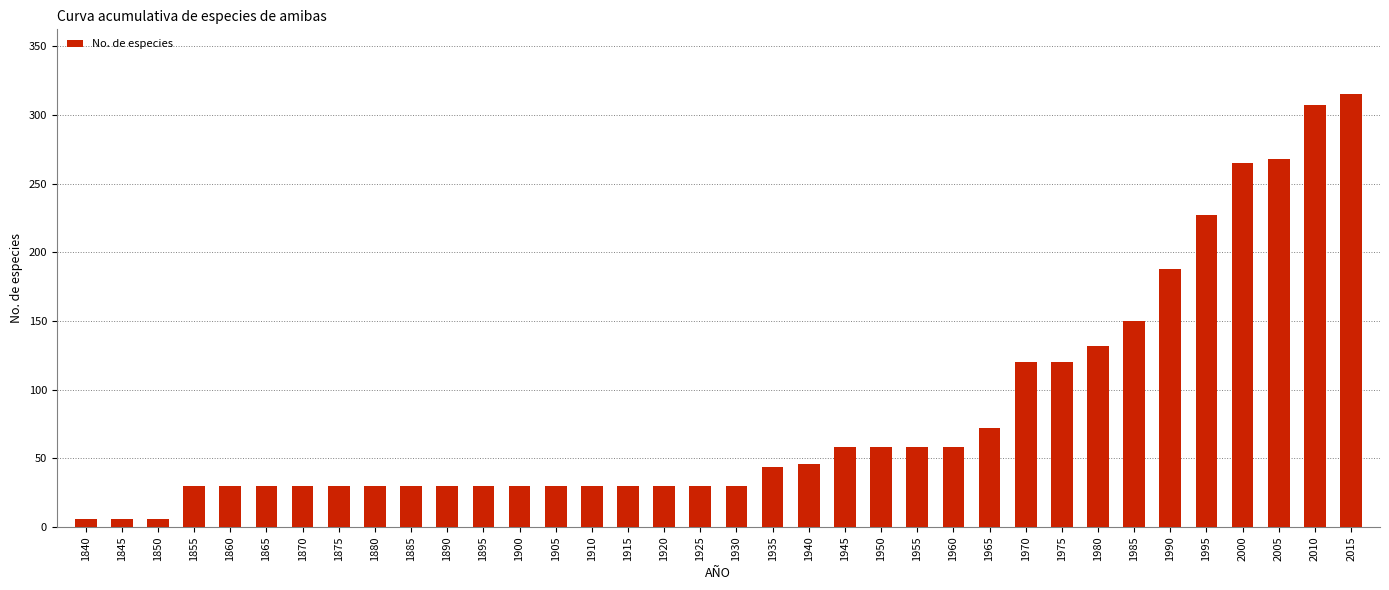

What is the maximum value shown in the chart?

315